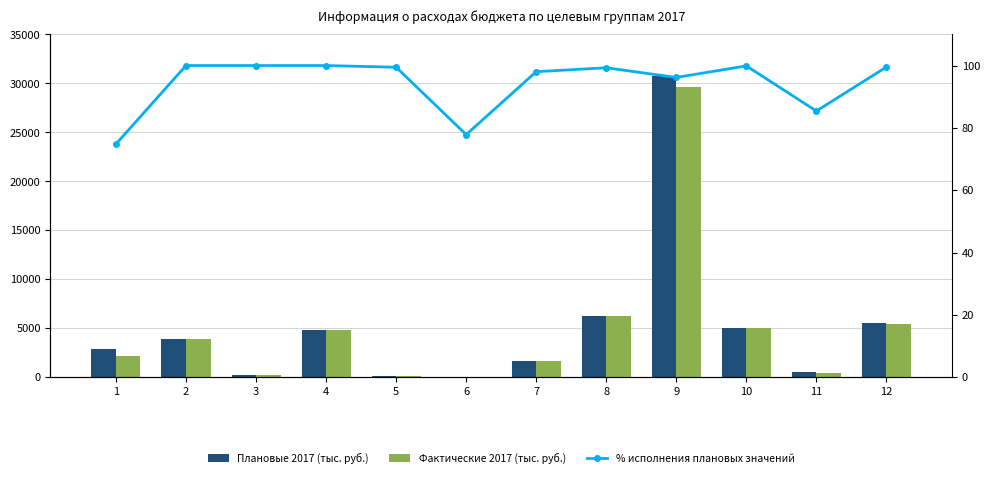

Is the value of Плановые 2017 (тыс. руб.) at 11 greater than the value of Фактические 2017 (тыс. руб.) at 12?

No